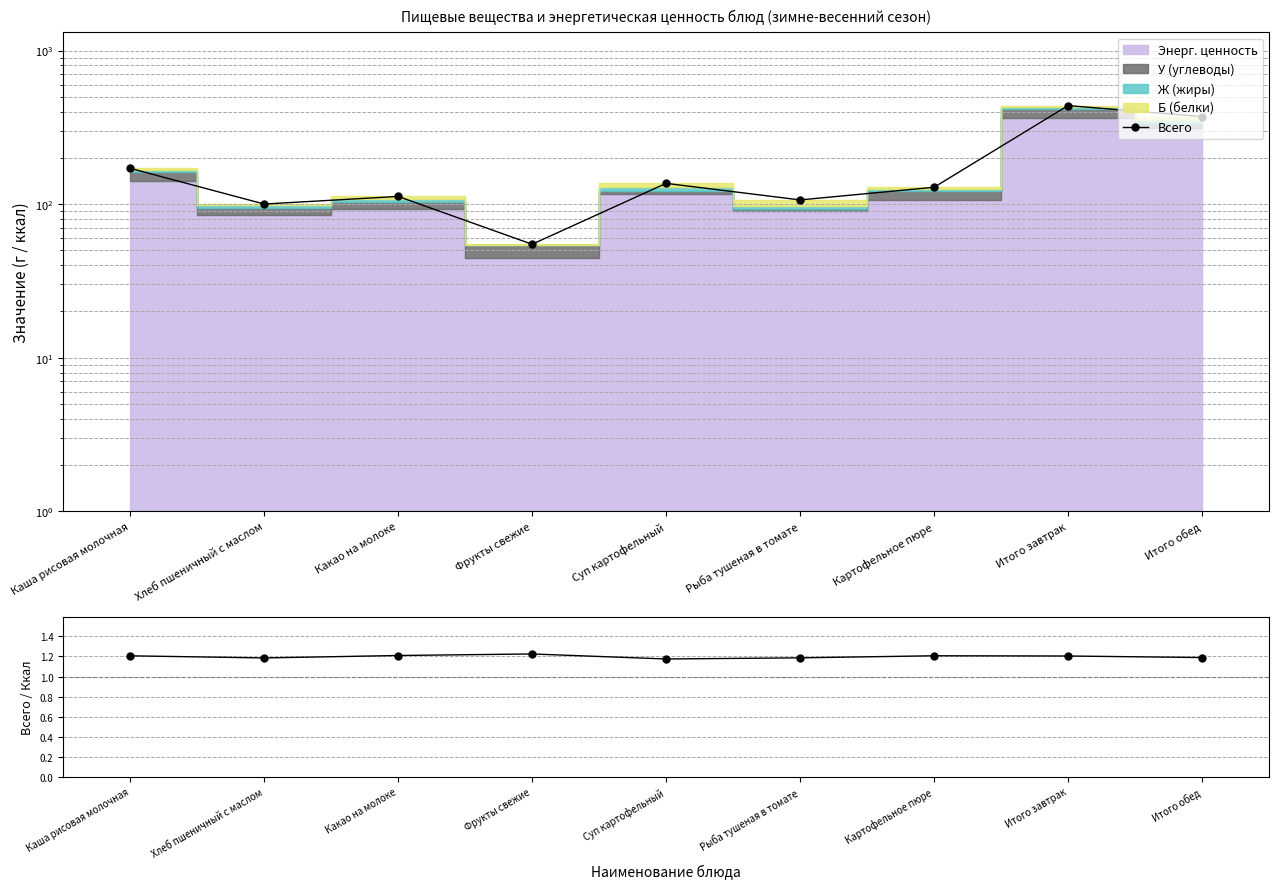

What is the lowest value of the Всего / Ккал series?

1.2